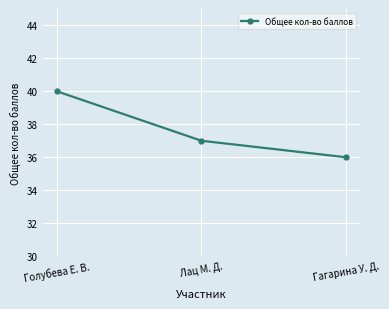

What is the minimum value shown in the chart?

36